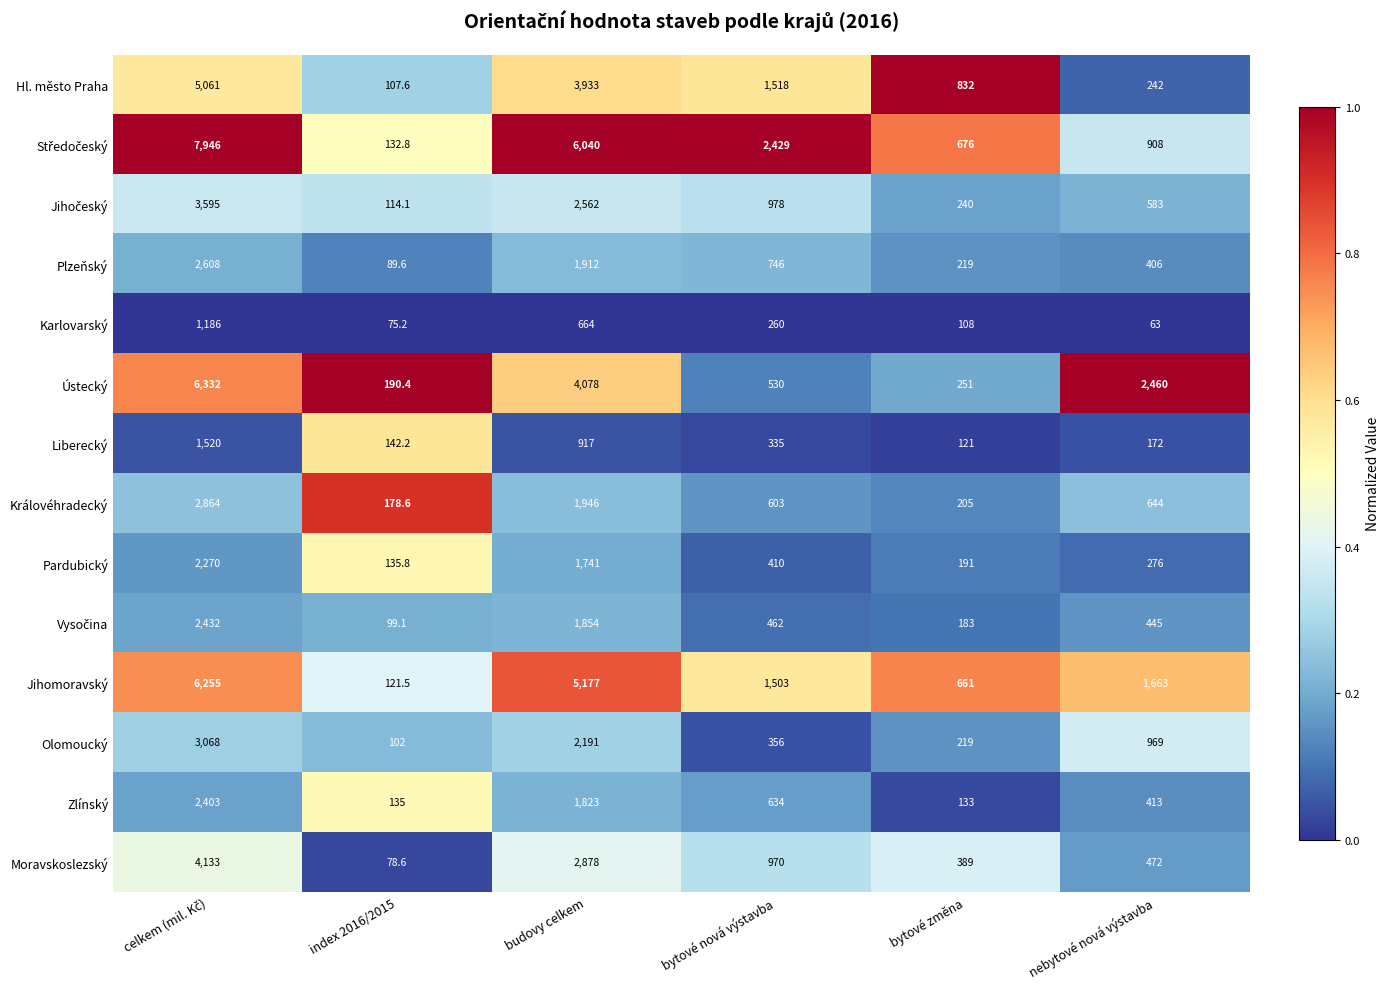

What is the spread (max minus min) of values at budovy celkem?

5376.0